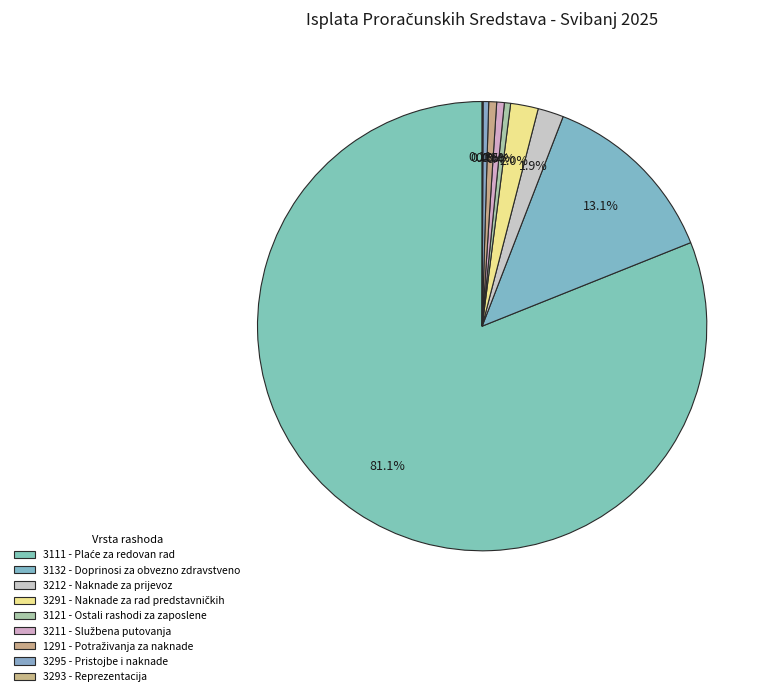

What portion of the pie excludes 3212 - Naknade za prijevoz?

98.1%